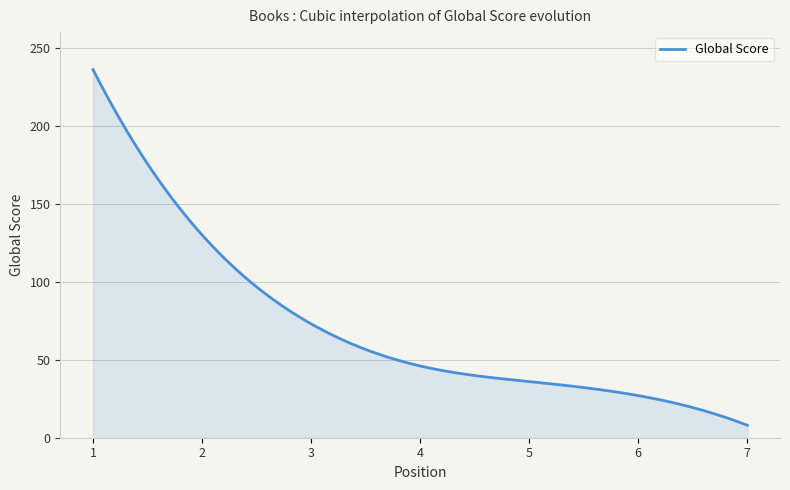

What is the minimum value shown in the chart?

8.0